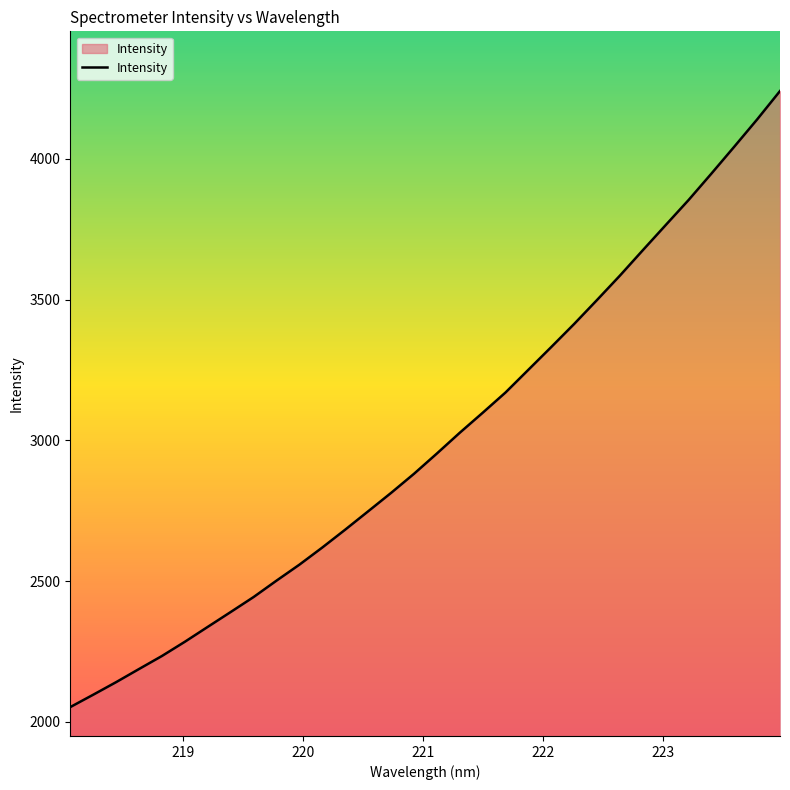

What is the greatest value displayed?

4241.1